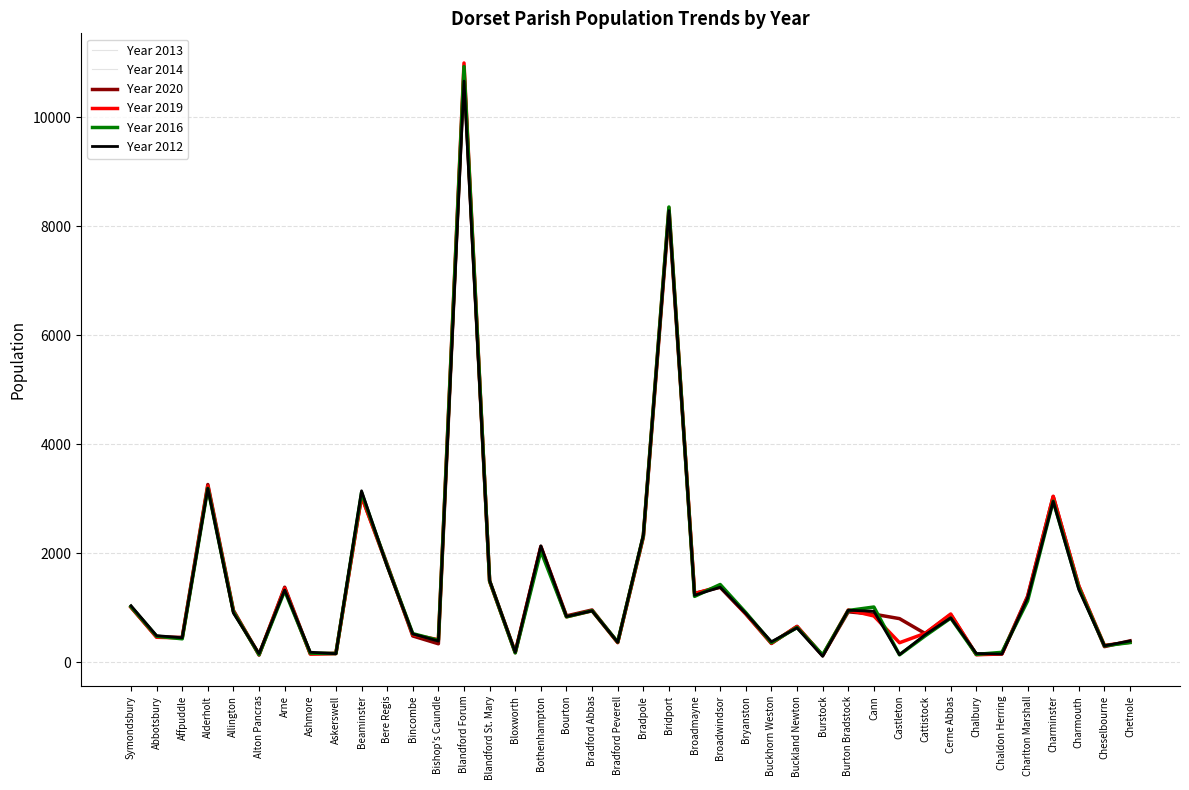

What is the difference between the Year 2019 values at Bishop's Caundle and Chaldon Herring?

262